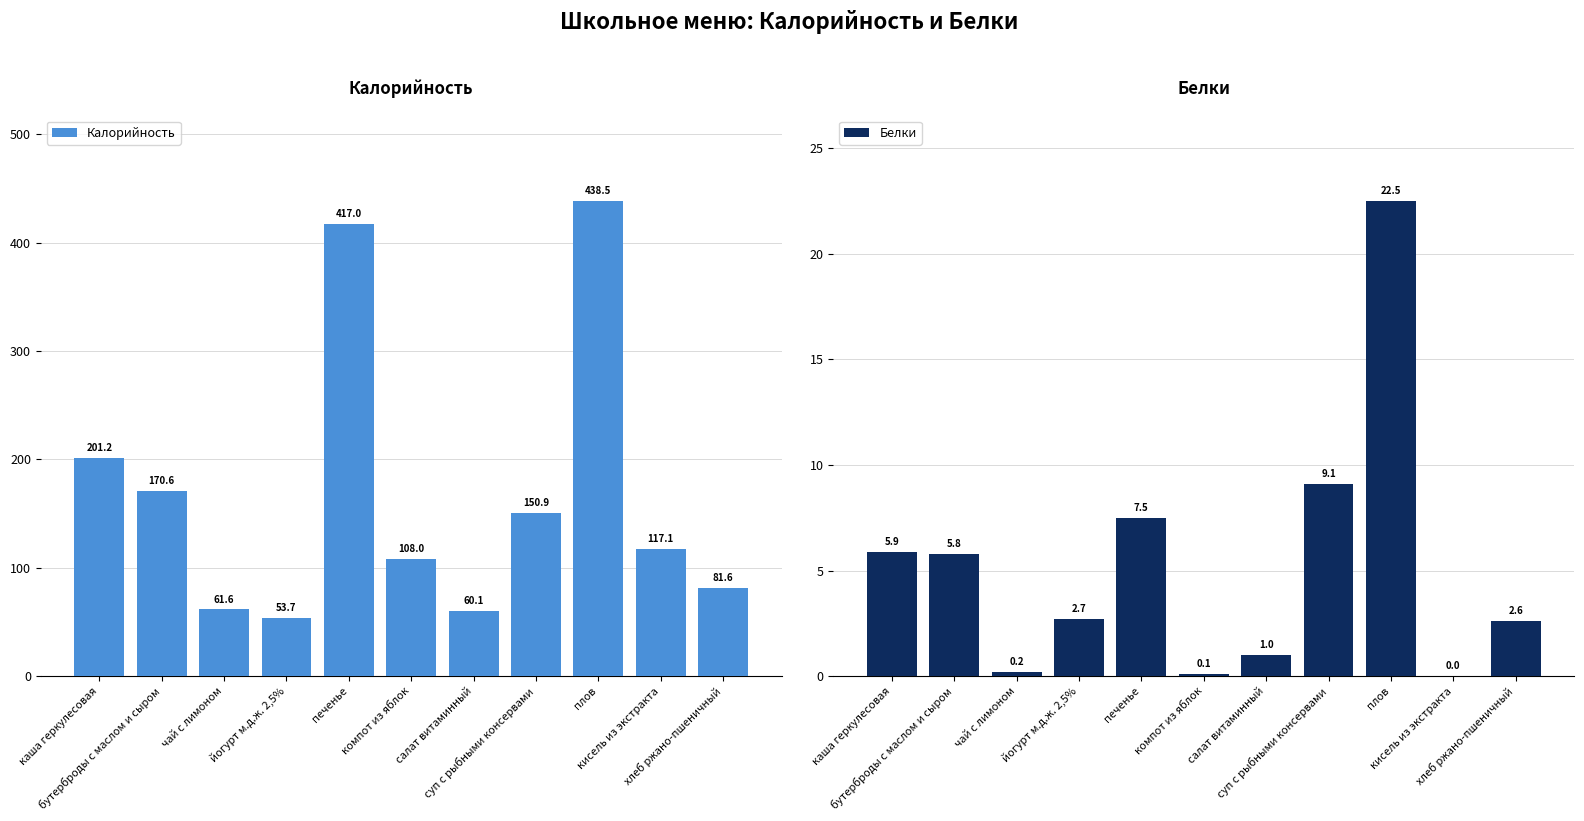

How many bars are there in each group?

2